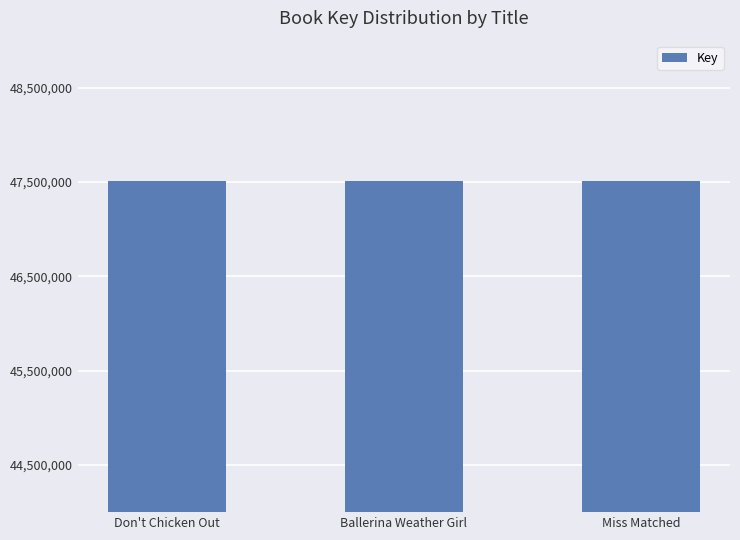

What is the minimum value shown in the chart?

47507176